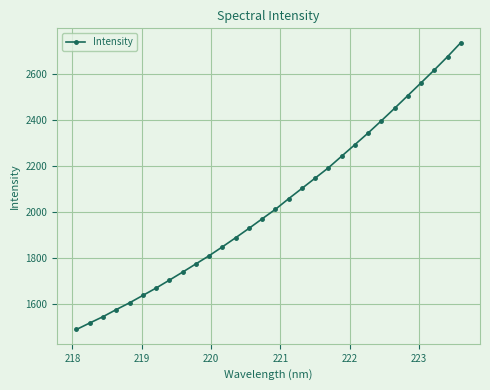

Reading left to right, what are all the values shown in this chart?

1491.5	1519.6	1547.0	1577.9	1607.1	1639.1	1671.2	1705.4	1740.3	1775.9	1811.5	1849.9	1889.4	1929.9	1971.5	2012.7	2058.8	2103.4	2148.1	2192.9	2243.2	2293.4	2343.9	2397.0	2451.1	2506.4	2561.7	2617.5	2675.3	2735.9